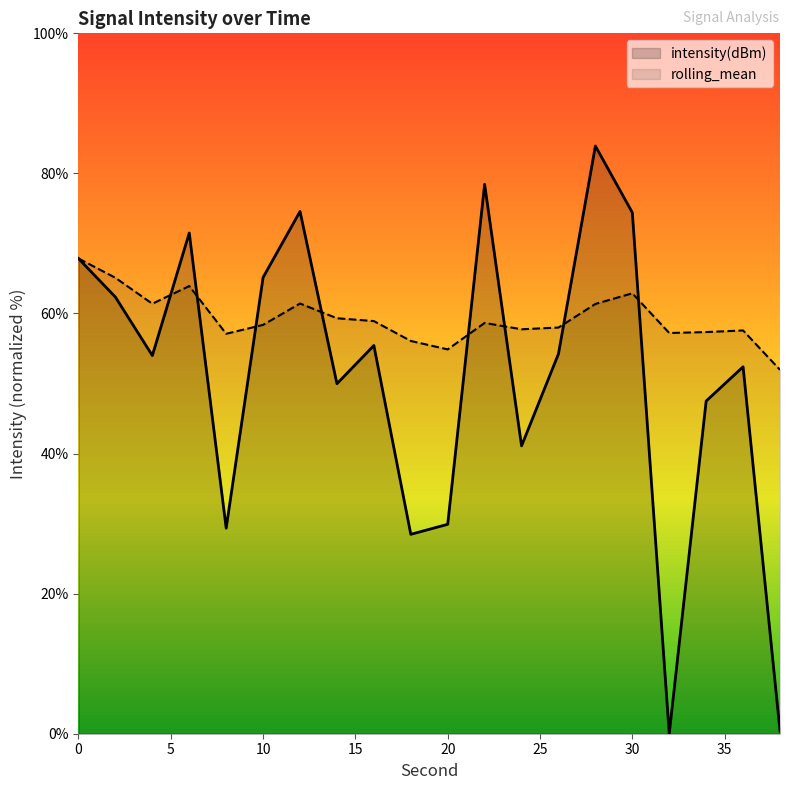

After their last crossing, which series has the higher values: rolling_mean or intensity(dBm)?

rolling_mean